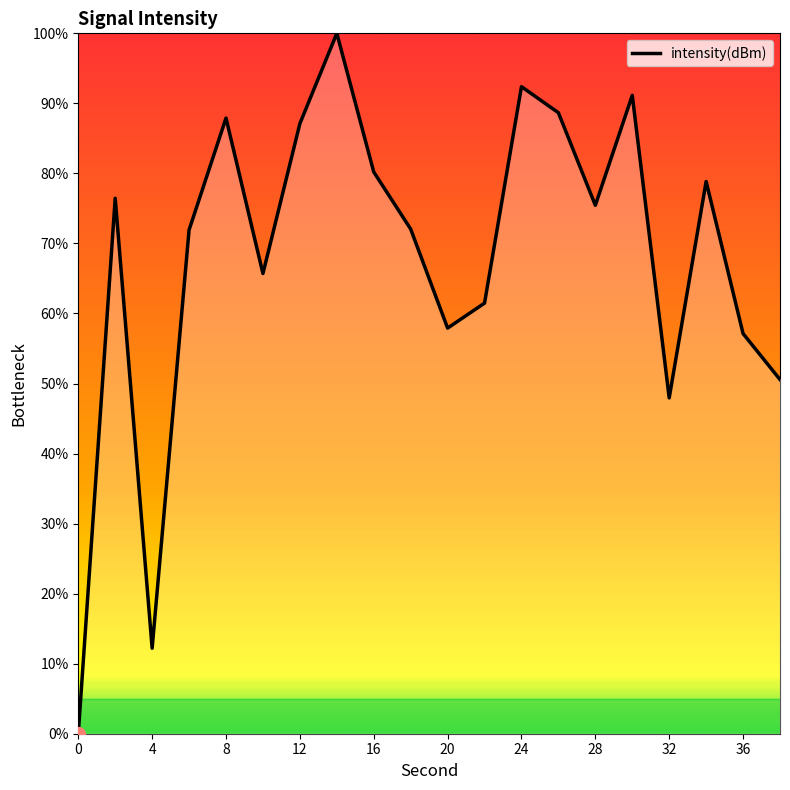

How many lines are shown in the chart?

1